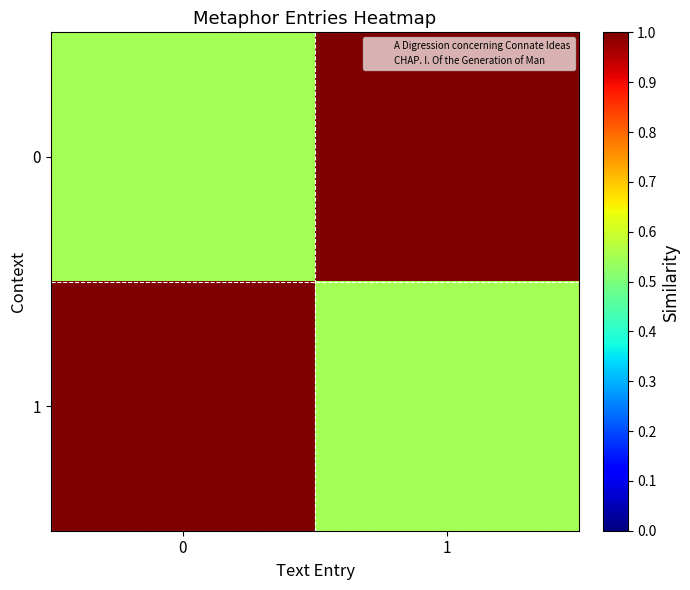

At 0, list the series in order from largest to smallest.

1, 0